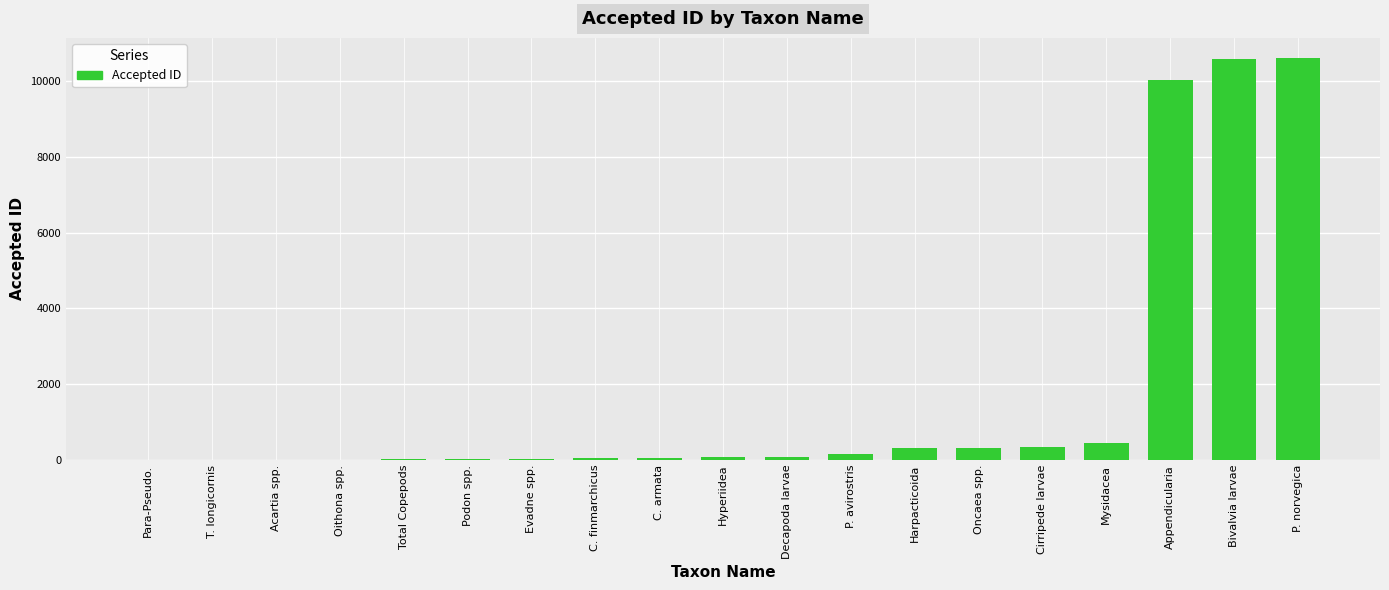

Where is the data nearest to the value 5304?

Appendicularia